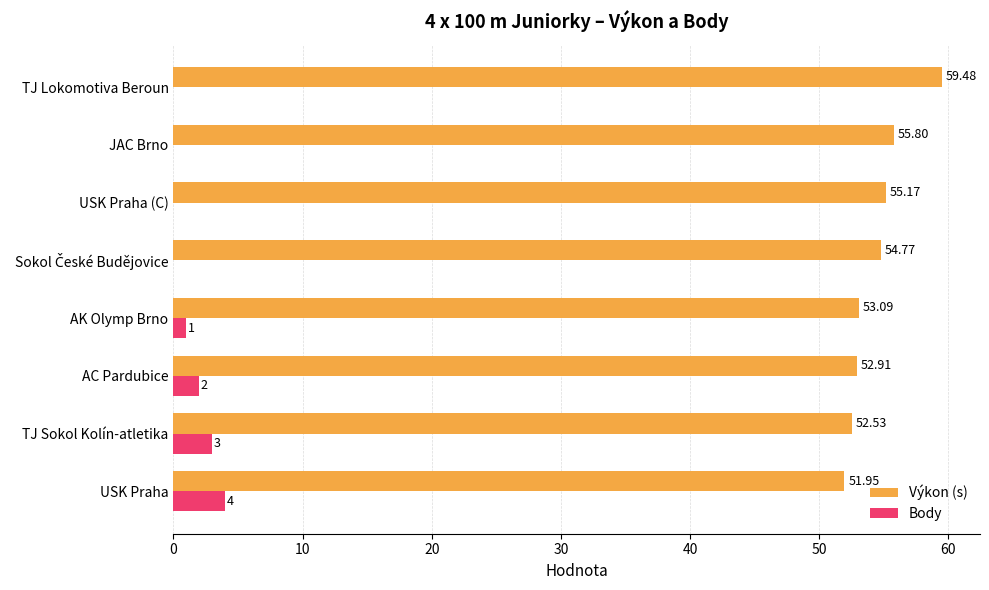

Which series changed the most between TJ Sokol Kolín-atletika and AK Olymp Brno?

Body